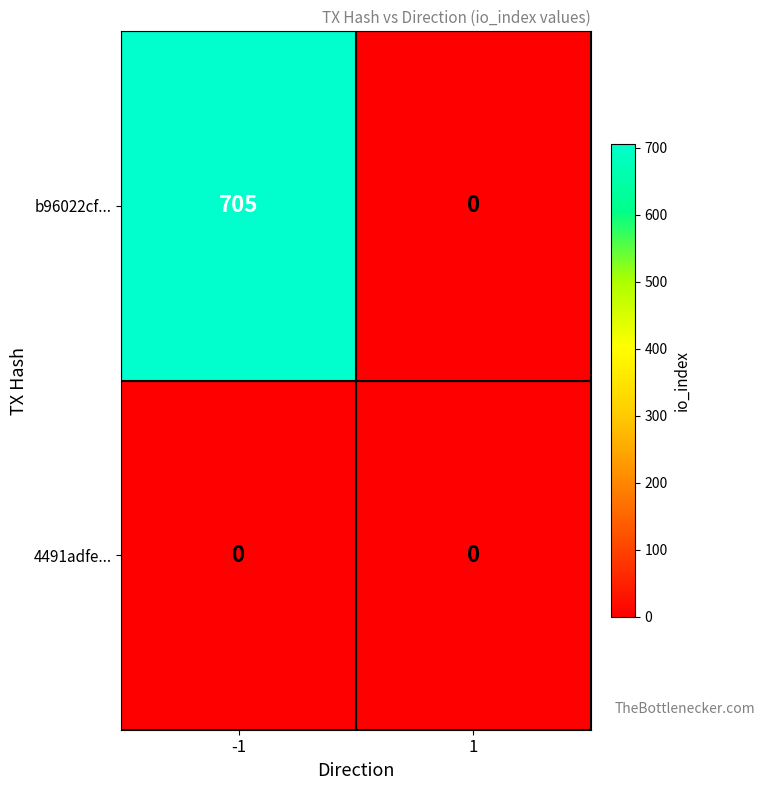

The value of 4491adfe... at 1 is 0. True or false?

True